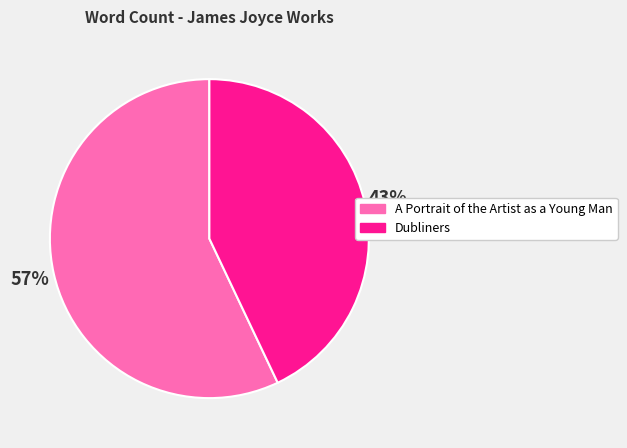

The Dubliners slice represents 54% of the pie. True or false?

False